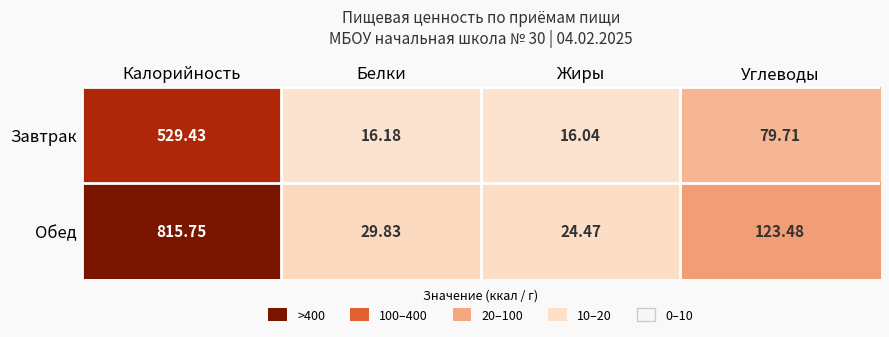

Where is Обед nearest to the value 420?

Углеводы